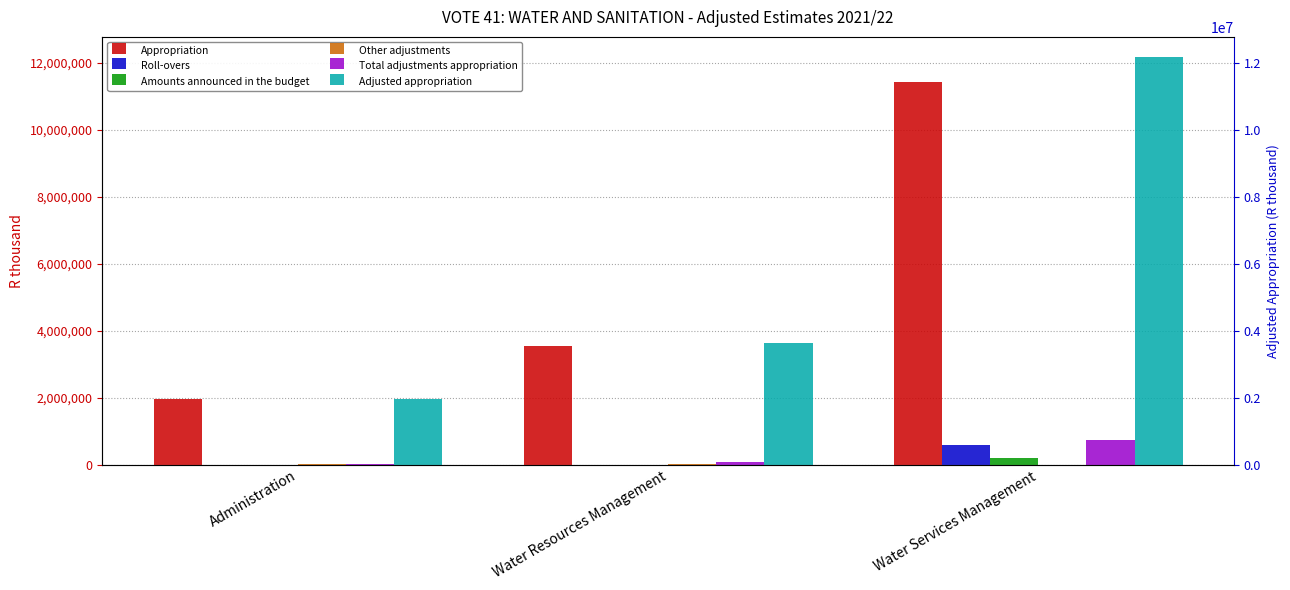

Is it true that Roll-overs equals 582200 at Water Services Management?

True